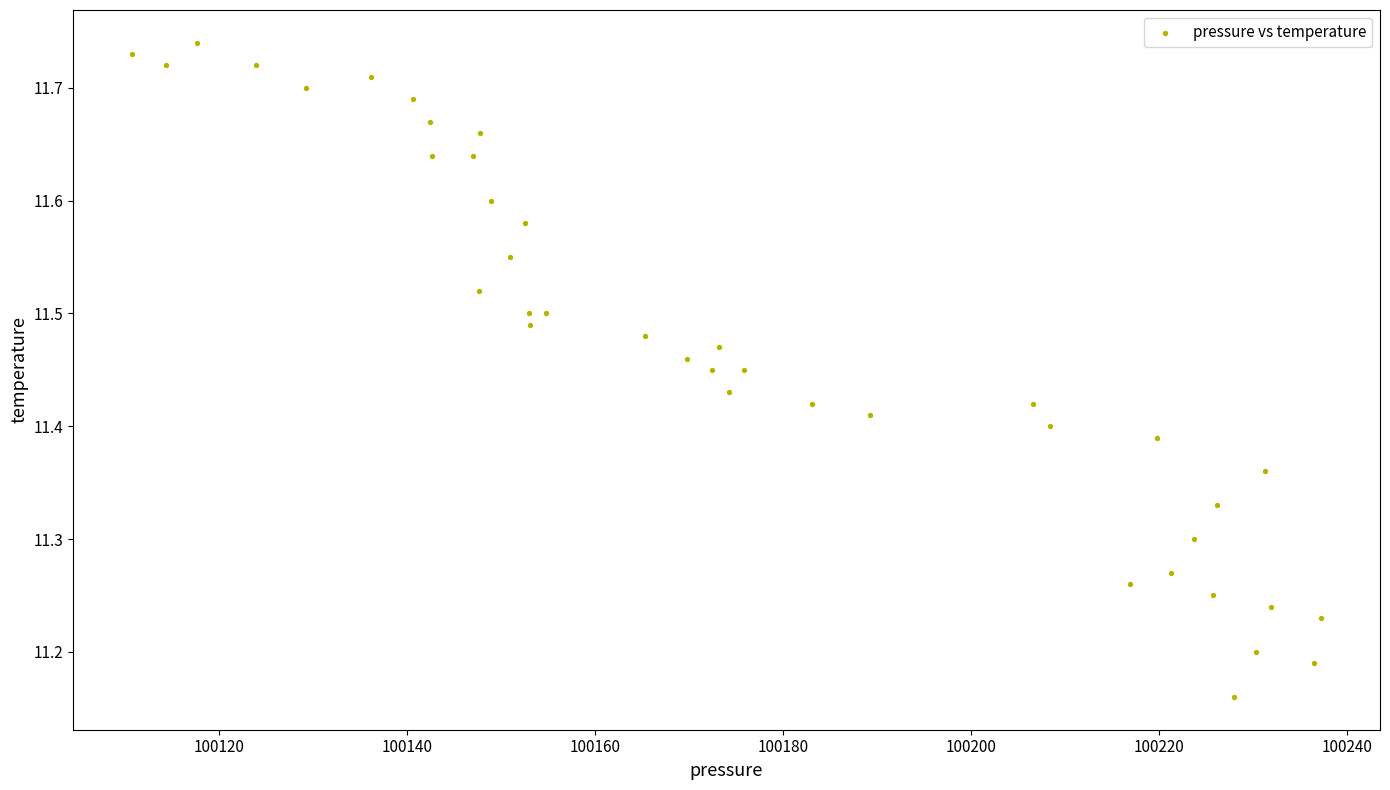

What is the range of X values (max minus min)?

126.4